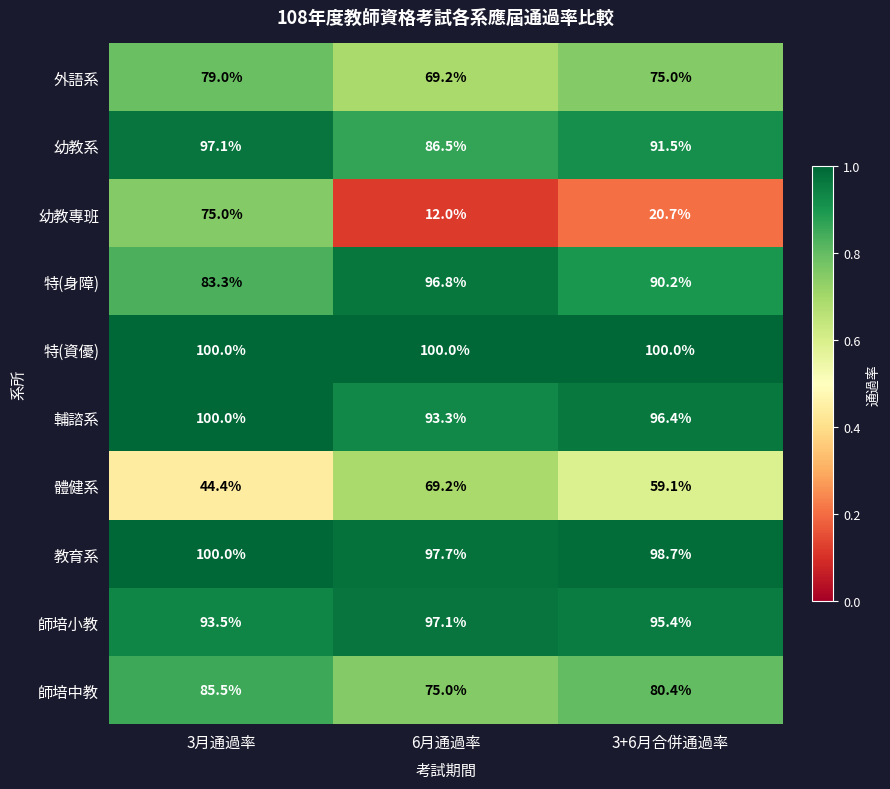

What is the sum of all 師培中教 values?

240.9